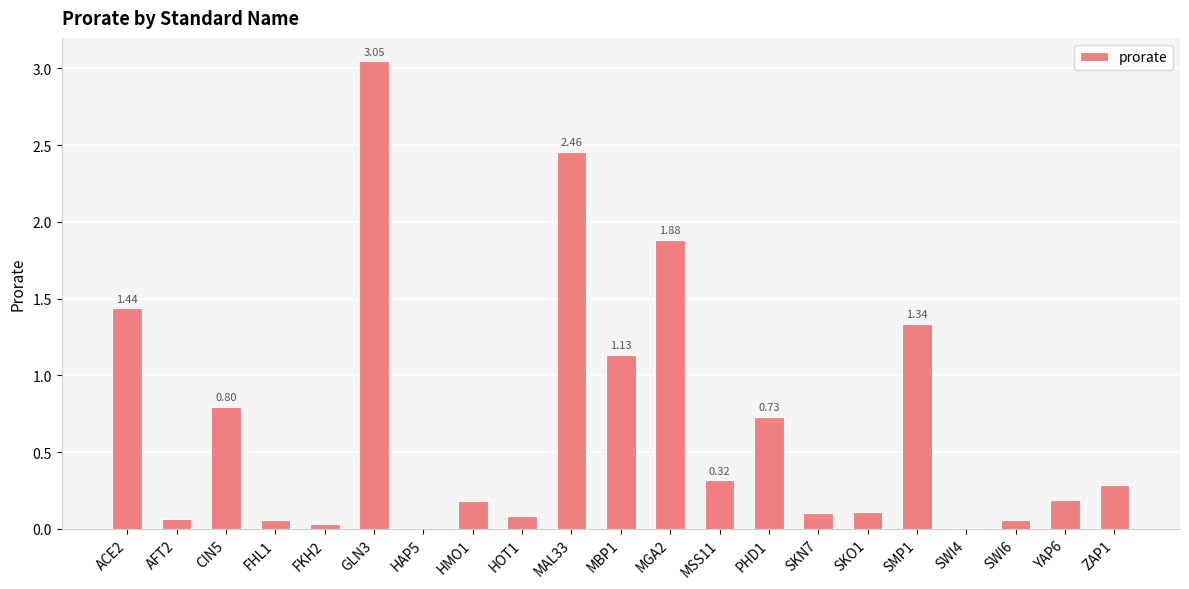

What is the sum of all values?

14.3